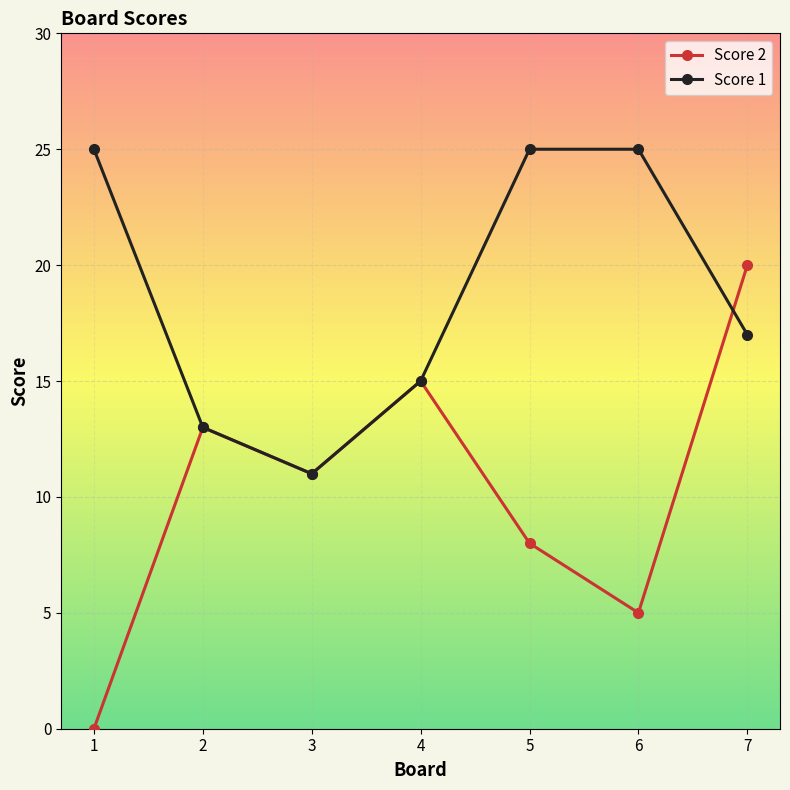

Is this an area chart (filled region under the line)?

No